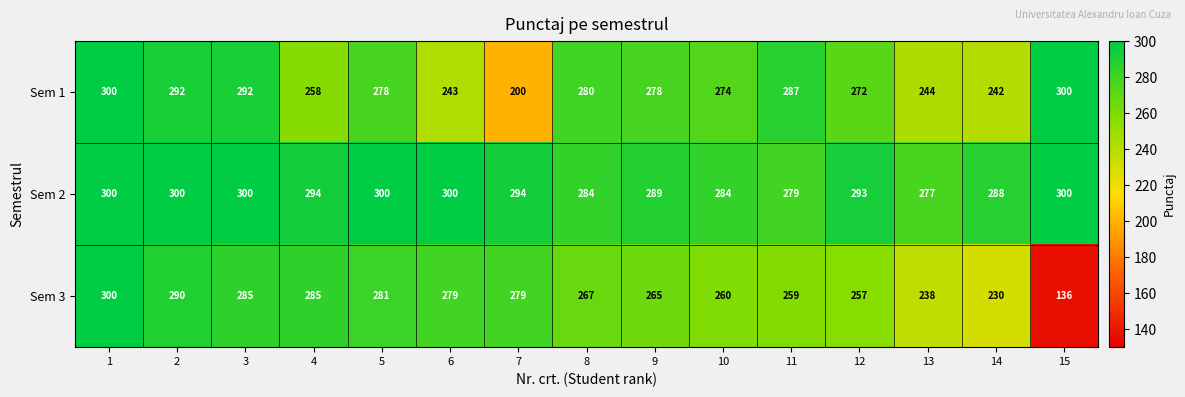

At 13, list the series in order from largest to smallest.

Sem 2, Sem 1, Sem 3